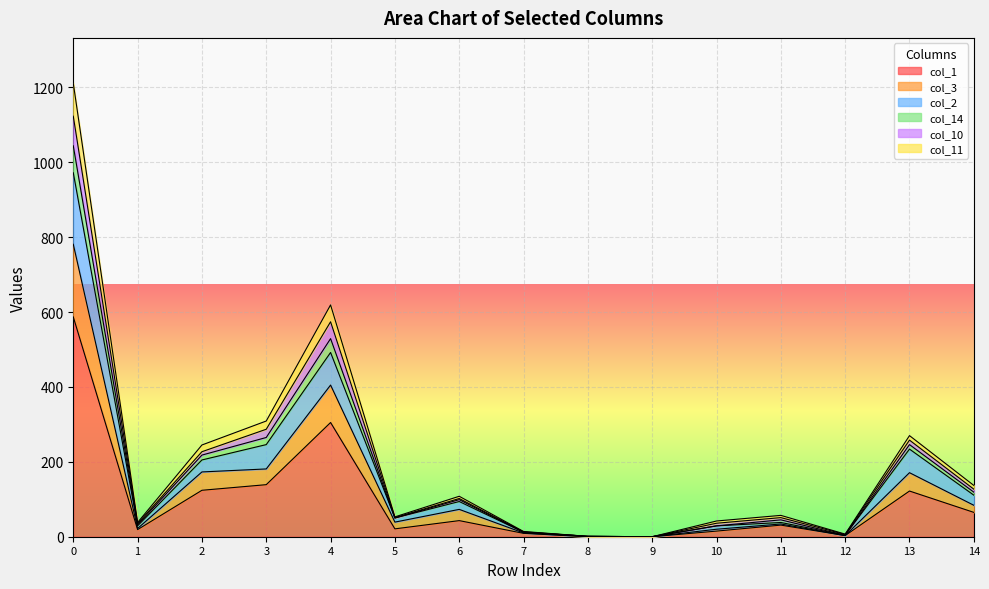

What is the sum of all col_1 values?

1483